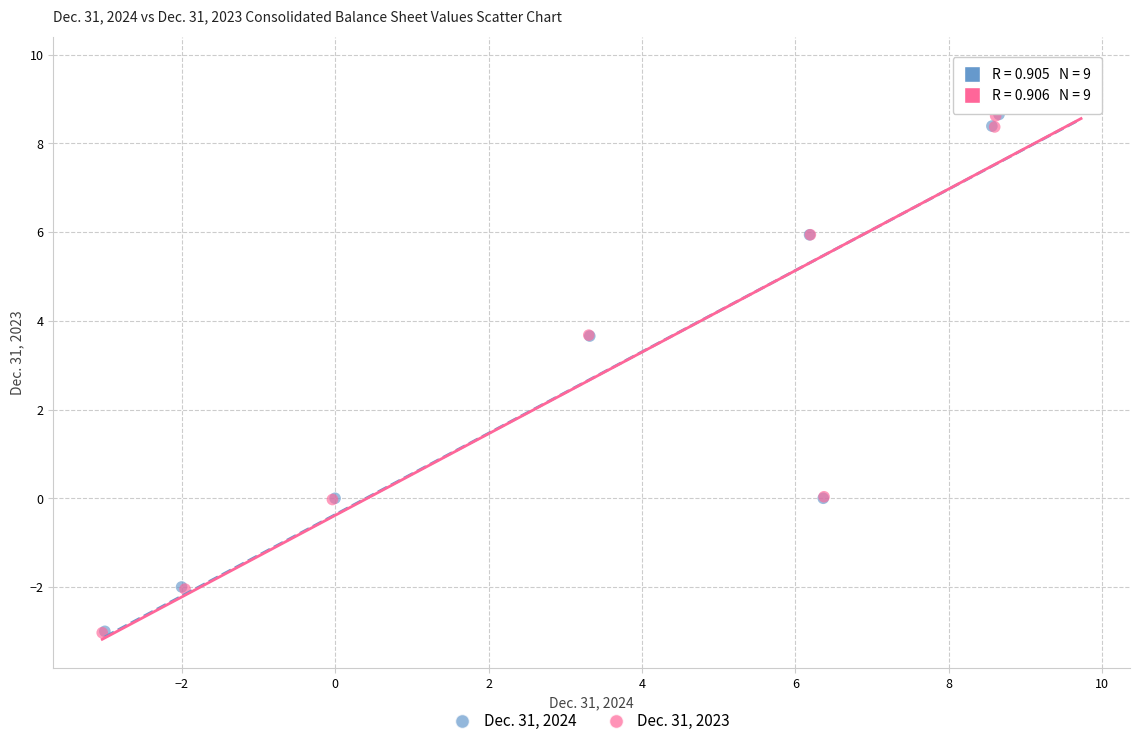

Which series has the largest Y range (max minus min)?

Dec. 31, 2023